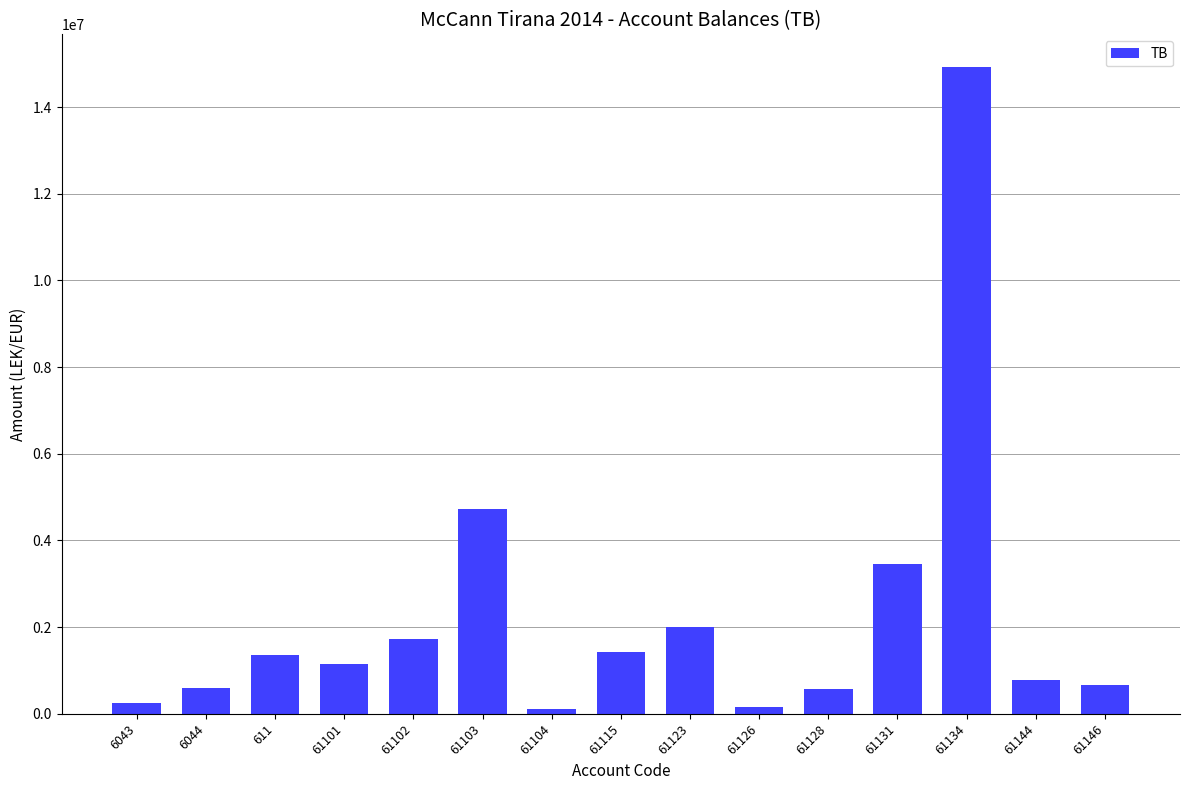

Does the chart contain stacked bars?

No